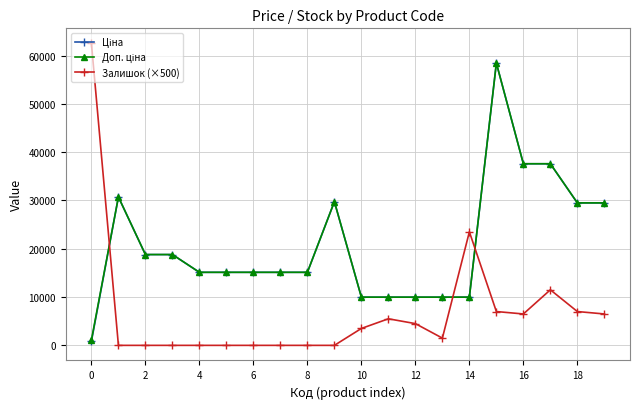

Which series has the largest range (max minus min)?

Залишок (×500)